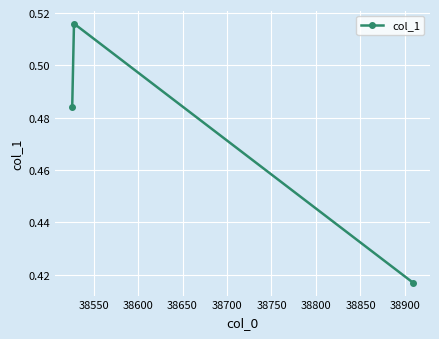

What is the difference between the maximum and minimum values?

0.1